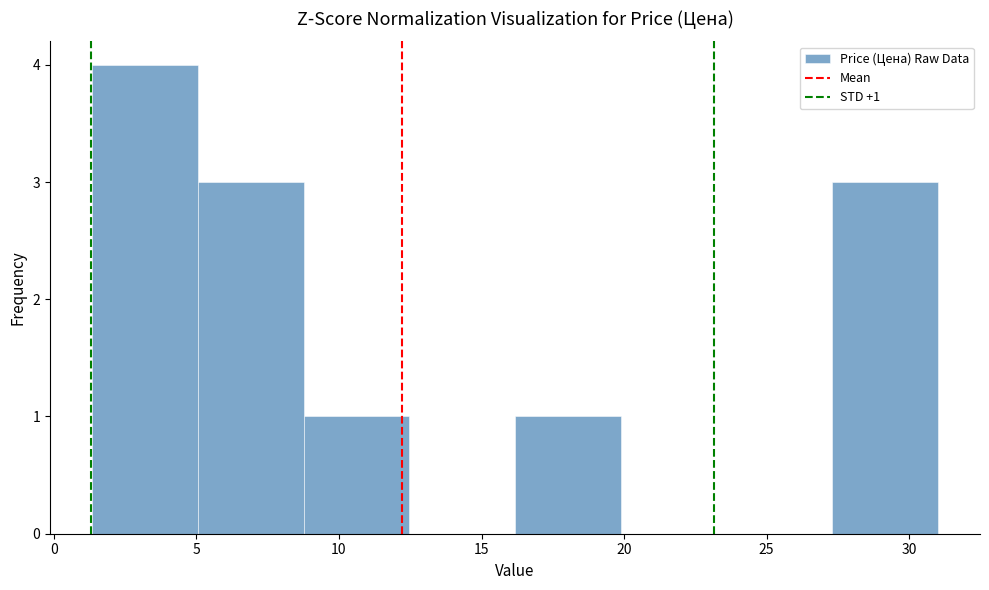

Over which range of the x-axis is the bar tallest?

1.5 to 5.0